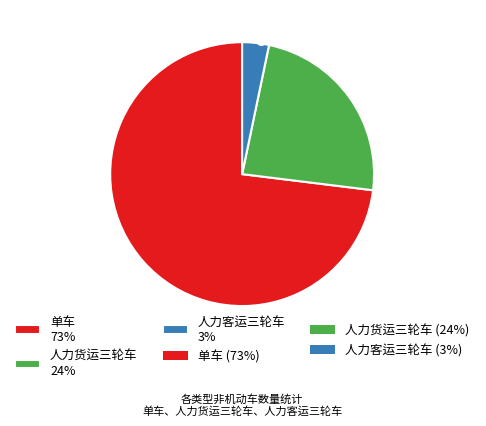

True or false: 人力货运三轮车 accounts for 34% of the total.

False